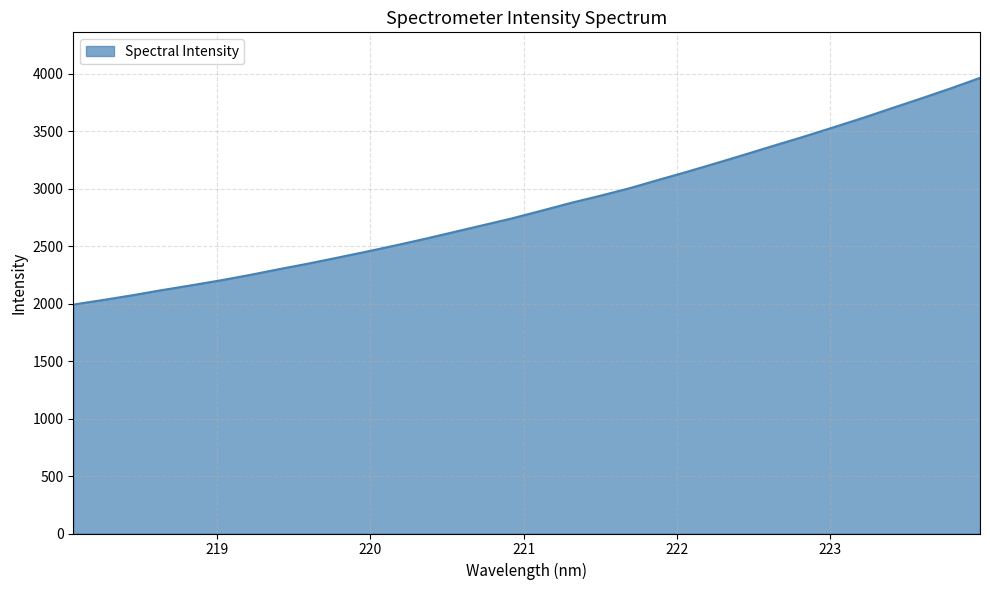

What is the maximum value shown in the chart?

3964.0